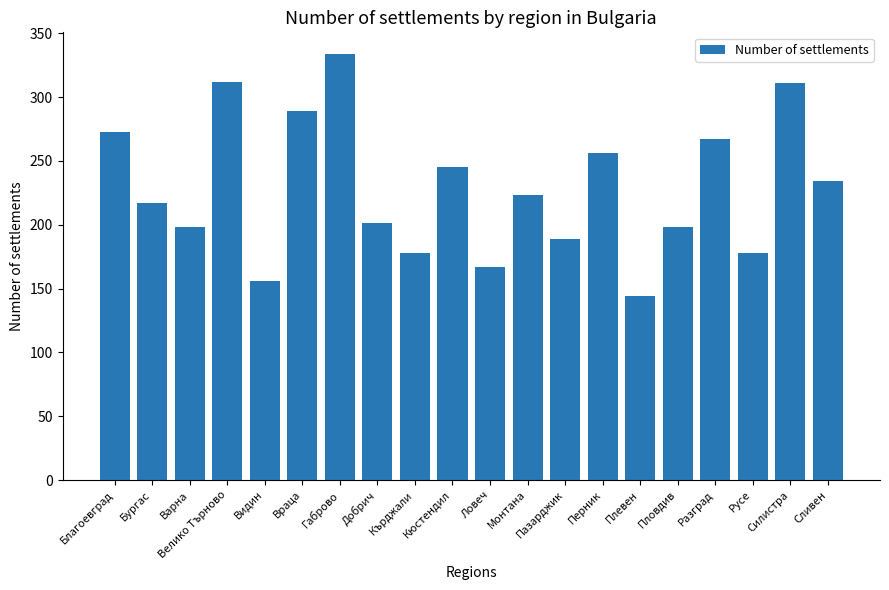

Are the bars horizontal?

No